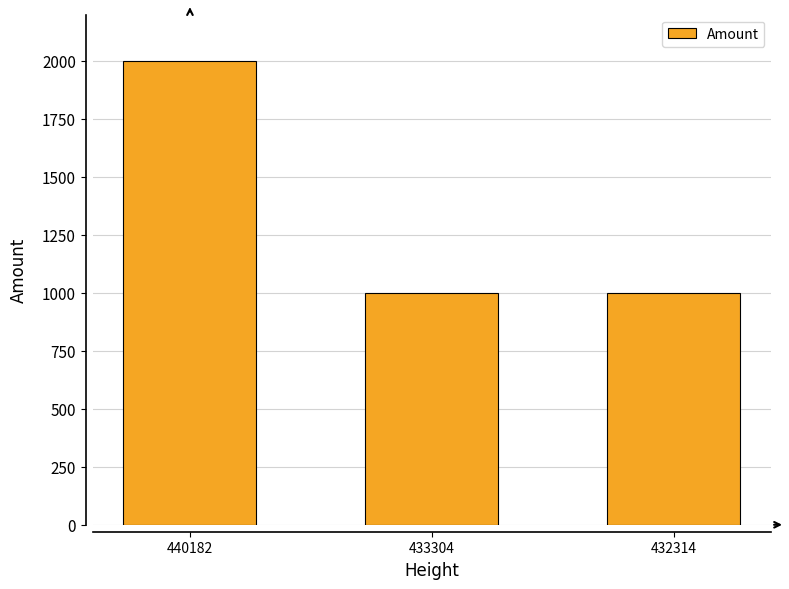

What is the minimum value shown in the chart?

1000